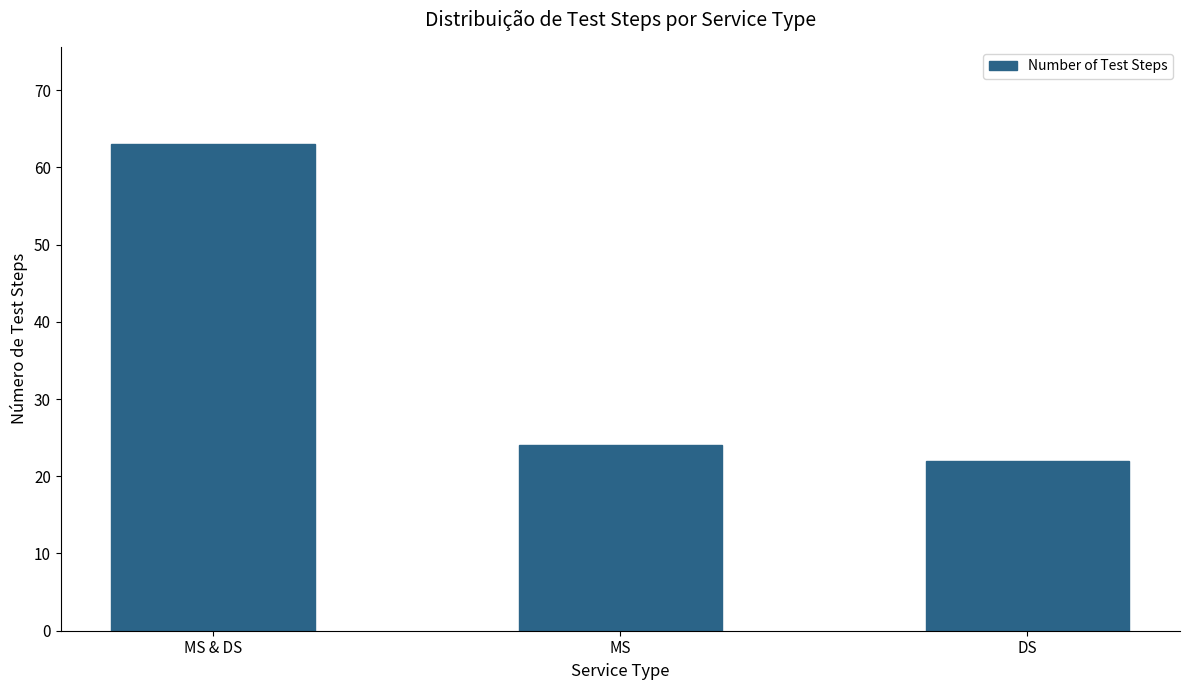

Is it true that the value at MS is 24?

True